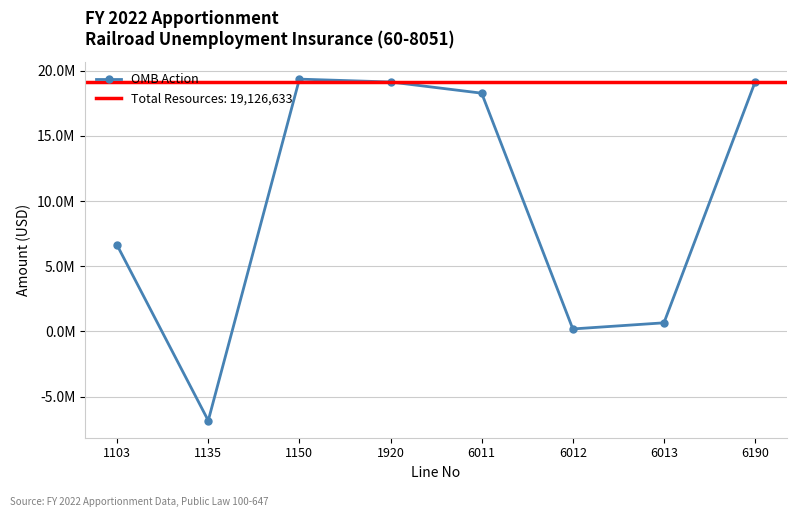

What is the sum of all values?

76506532